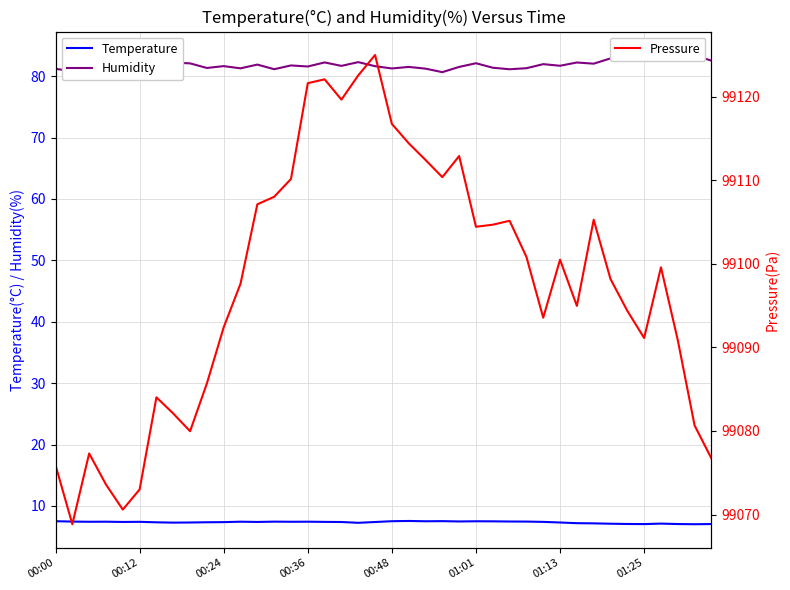

Which series has the largest total across all categories?

Pressure